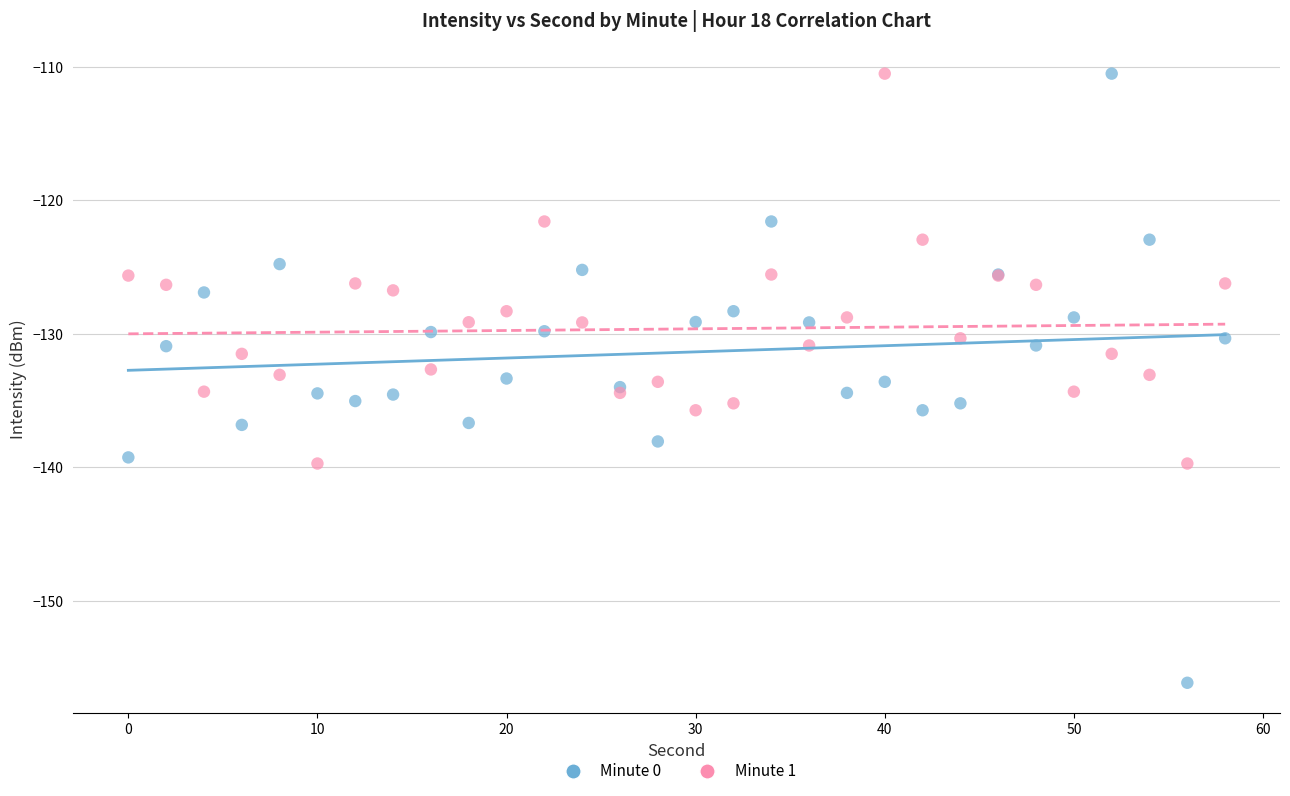

Which series has the largest Y range (max minus min)?

Minute 0